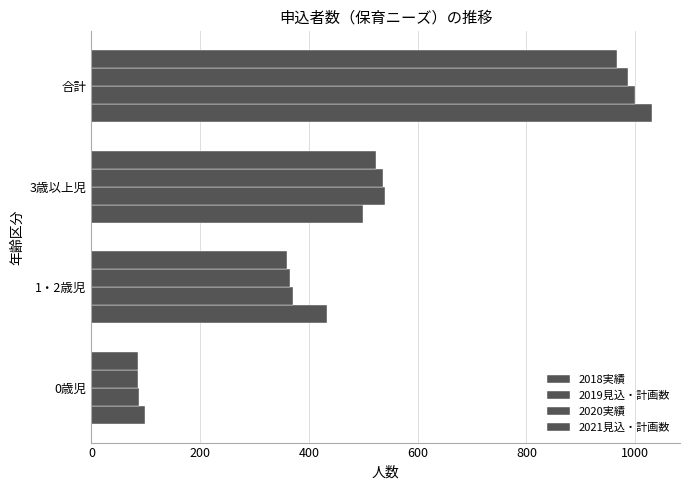

List the series in order of their peak value, highest first.

2018実績, 2019見込・計画数, 2020実績, 2021見込・計画数